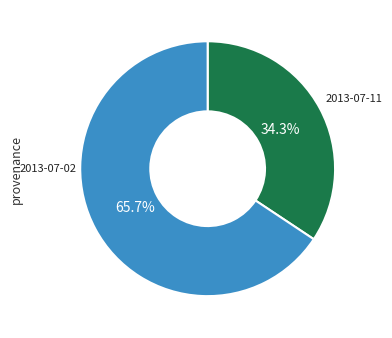

To the nearest percent, what is the difference between the largest and smallest slice percentages?

31%